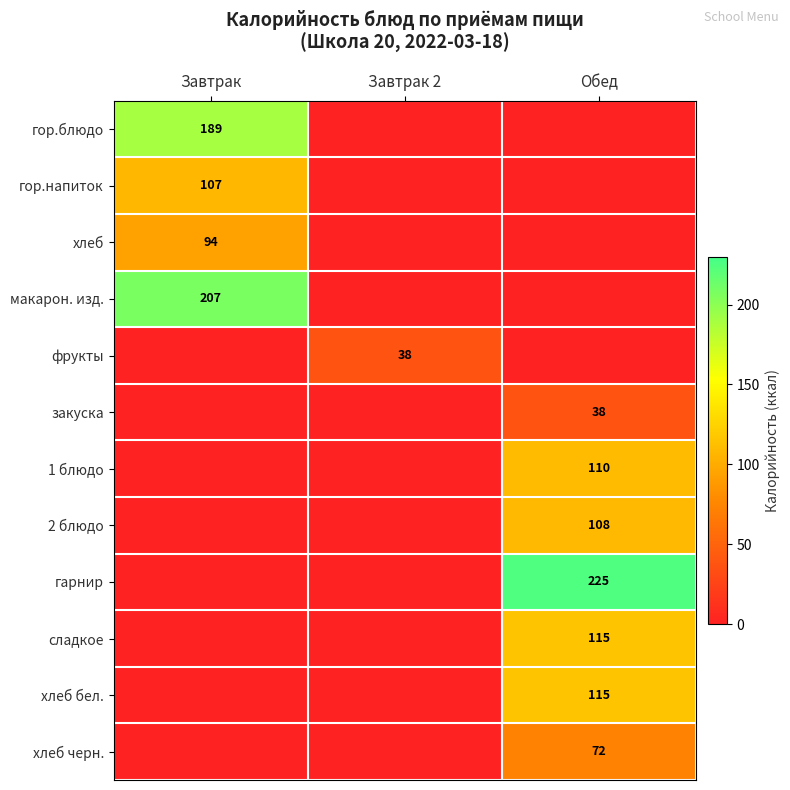

Count the number of data series in this chart.

12